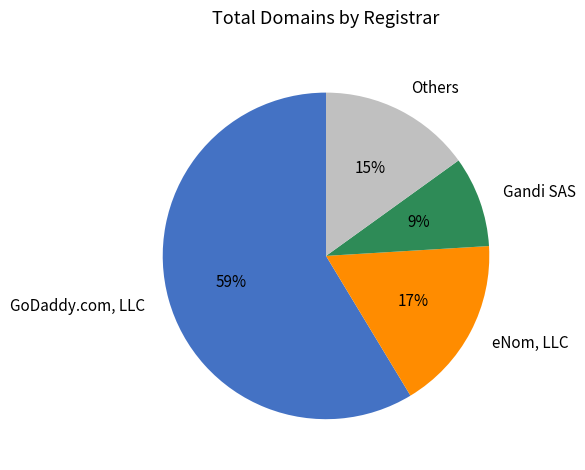

Which category has the biggest portion of the pie?

GoDaddy.com, LLC